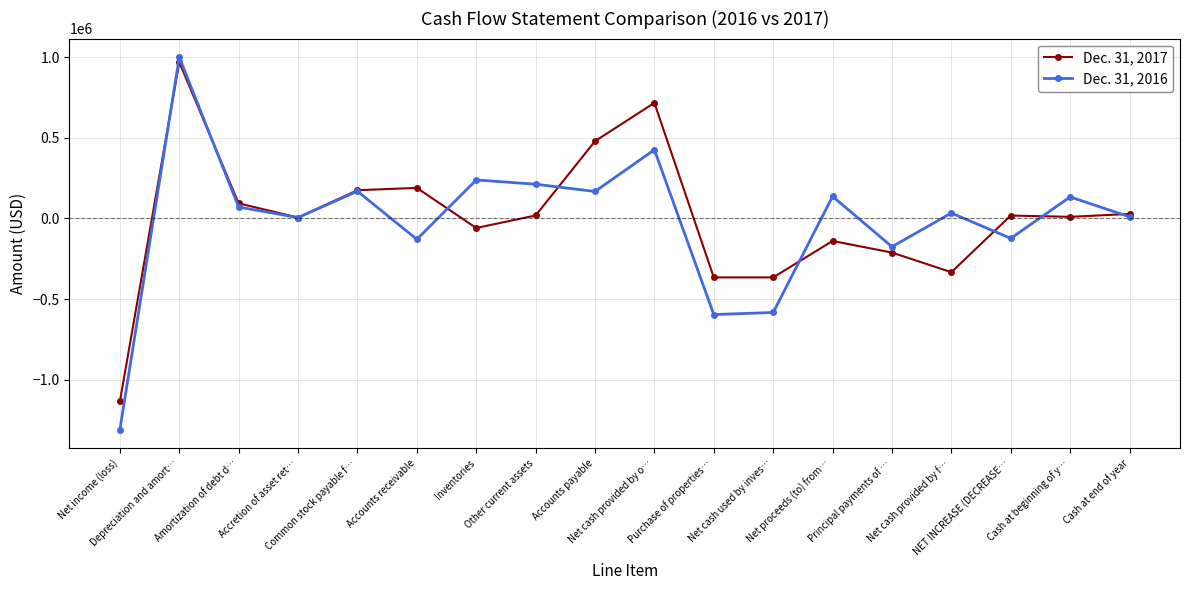

At which category does Dec. 31, 2017 reach its first local valley?

Accretion of asset ret…